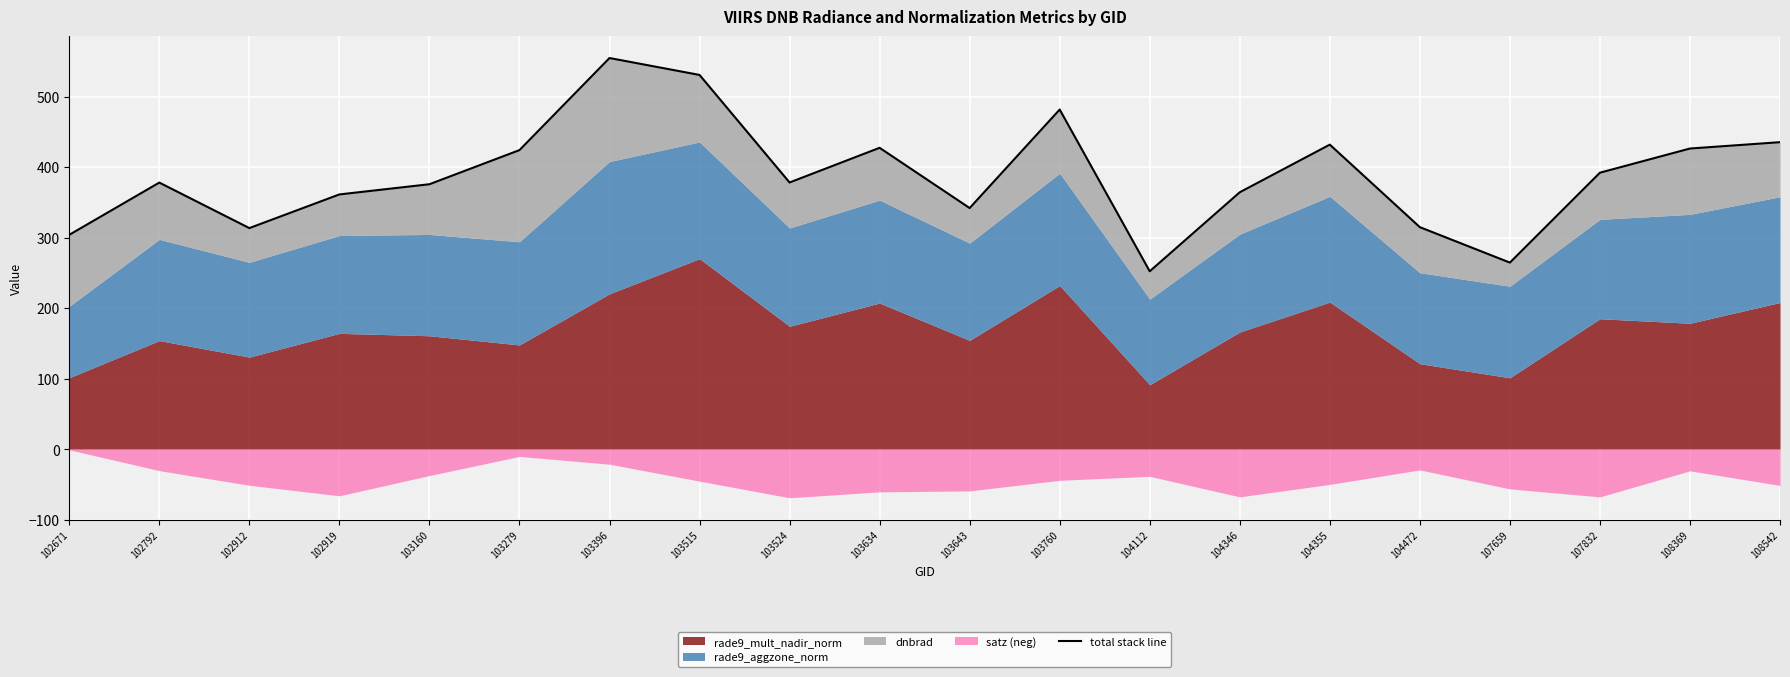

Reading left to right, what are all the values shown in this chart?

102671=304.0	102792=378.1	102912=313.6	102919=361.3	103160=375.8	103279=424.2	103396=554.8	103515=530.8	103524=378.3	103634=427.4	103643=342.0	103760=481.7	104112=252.3	104346=364.4	104355=432.0	104472=314.9	107659=264.6	107832=392.1	108369=426.4	108542=435.4